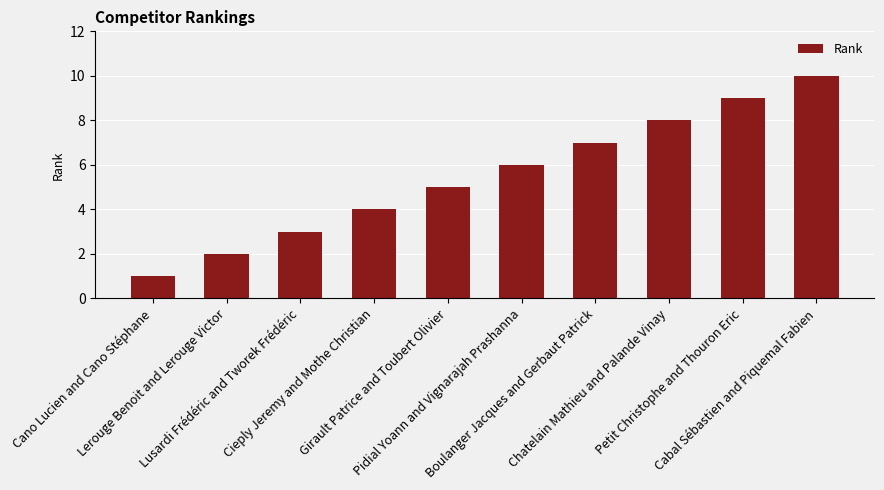

How many data points are less than 6?

5